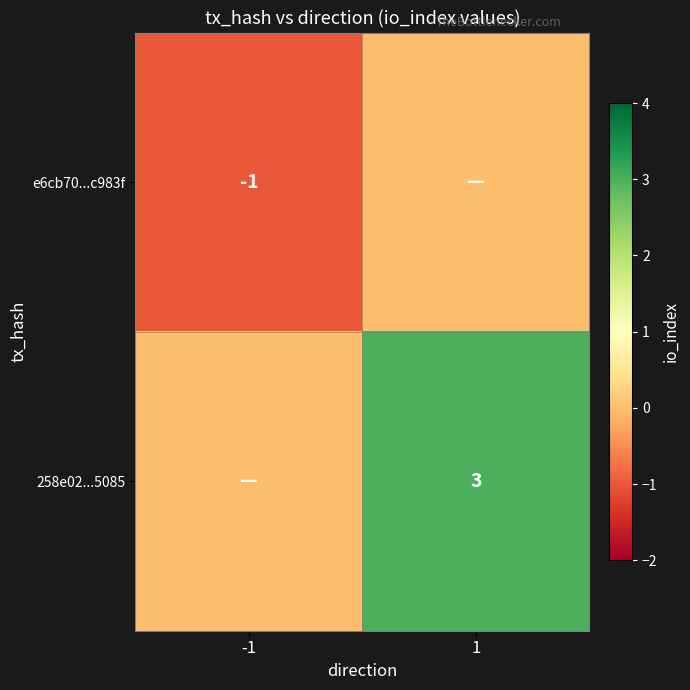

At which category is the sum across all series the highest?

1